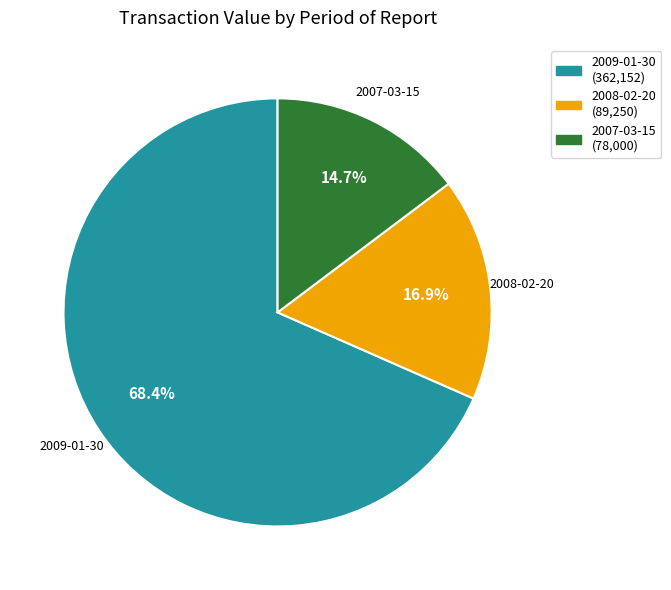

How many segments does this pie chart have?

3